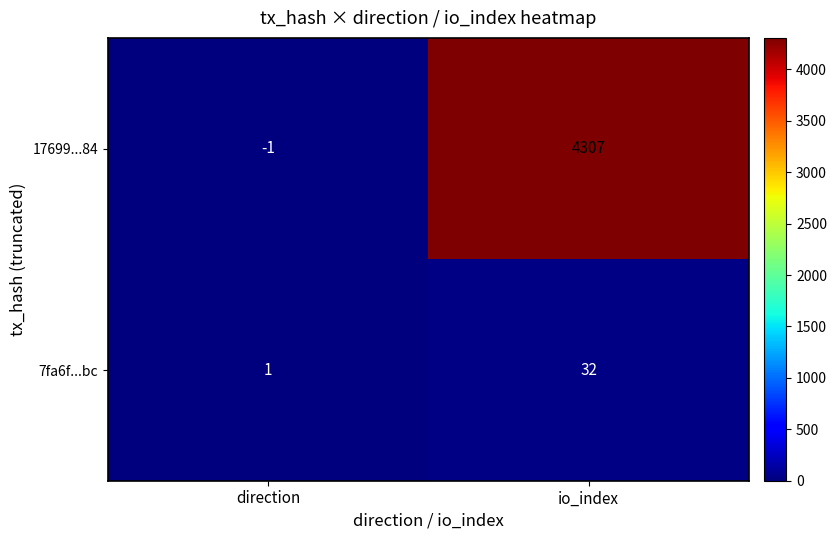

Which label corresponds to the largest value in the chart?

io_index